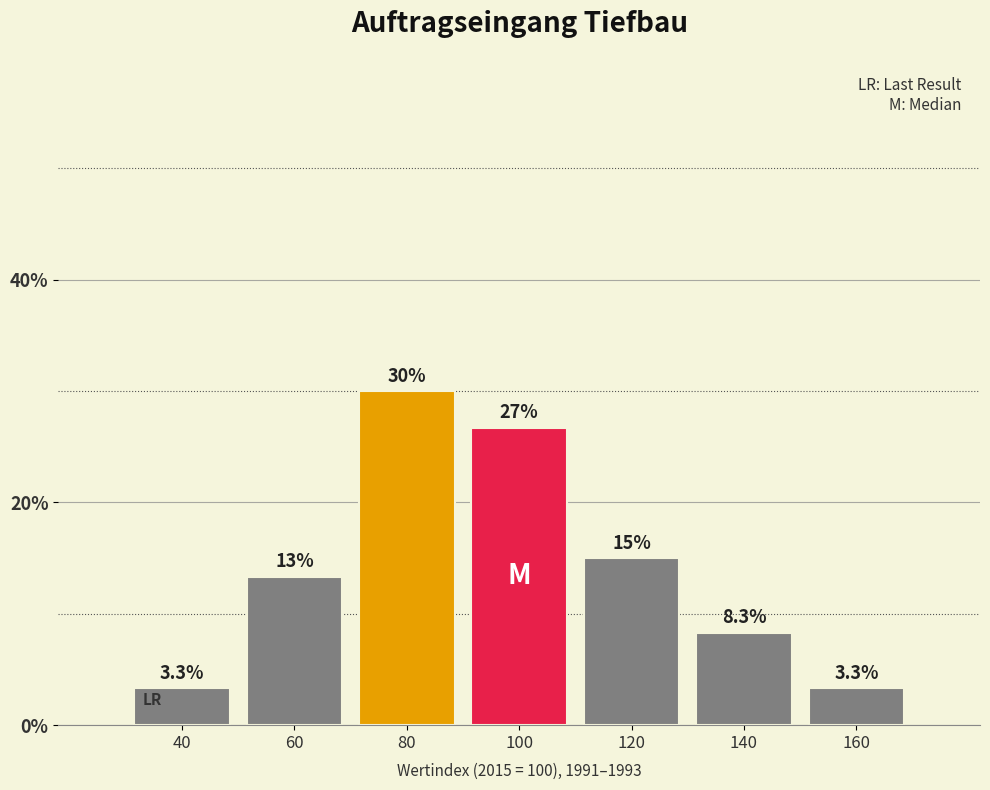

Reading right to left, transcribe all the data shown in this chart.

160=3.3	140=8.3	120=15.0	100=26.7	80=30.0	60=13.3	40=3.3